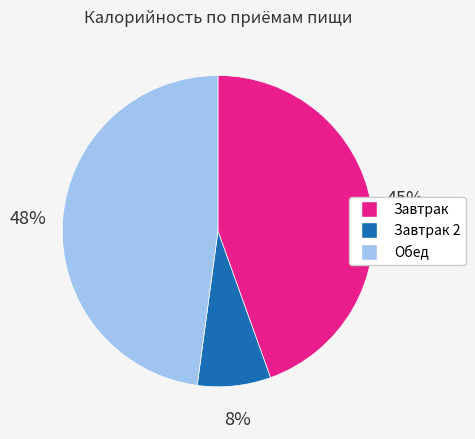

How many segments does this pie chart have?

3